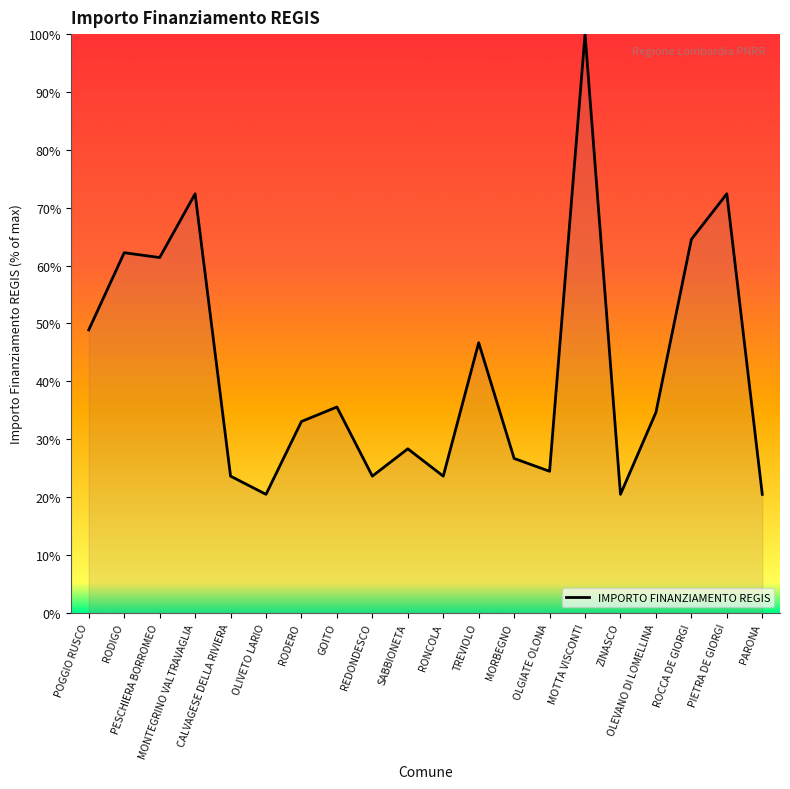

Reading left to right, what are all the values shown in this chart?

48.9	62.2	61.4	72.4	23.6	20.5	33.1	35.6	23.6	28.3	23.6	46.7	26.7	24.4	100.0	20.5	34.6	64.5	72.4	20.5